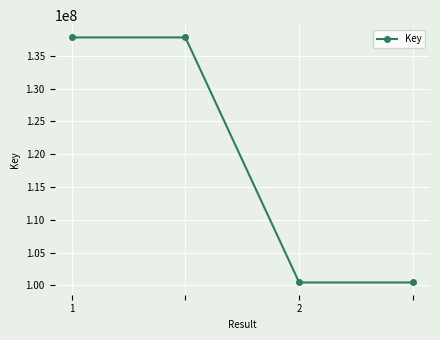

What is the maximum value shown in the chart?

137816467